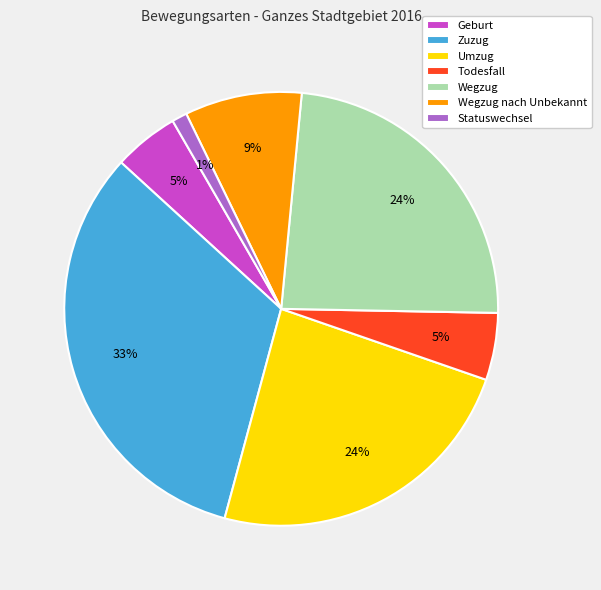

Does any single category account for the majority?

No